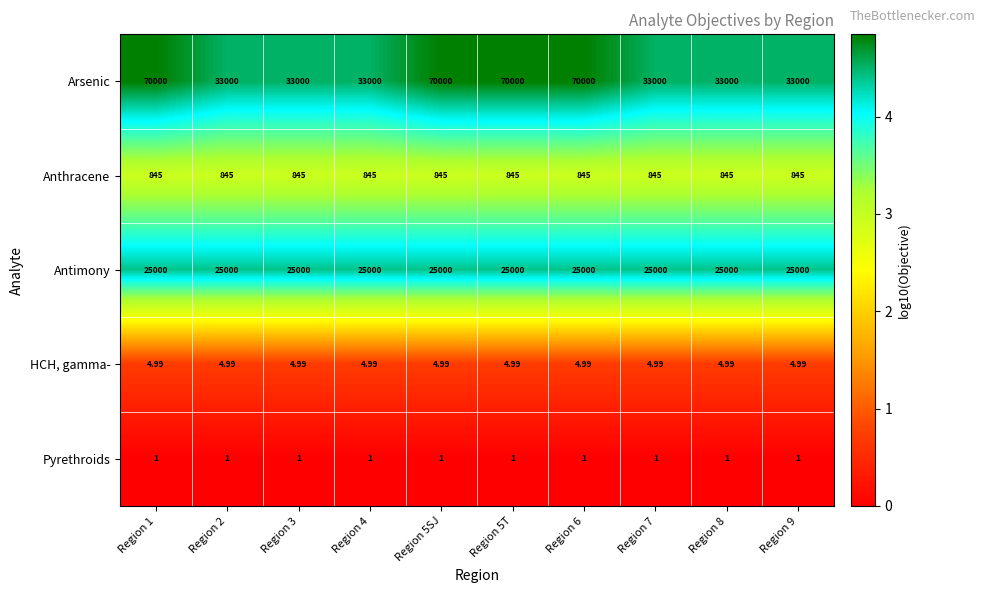

Which series has the largest range (max minus min)?

Arsenic